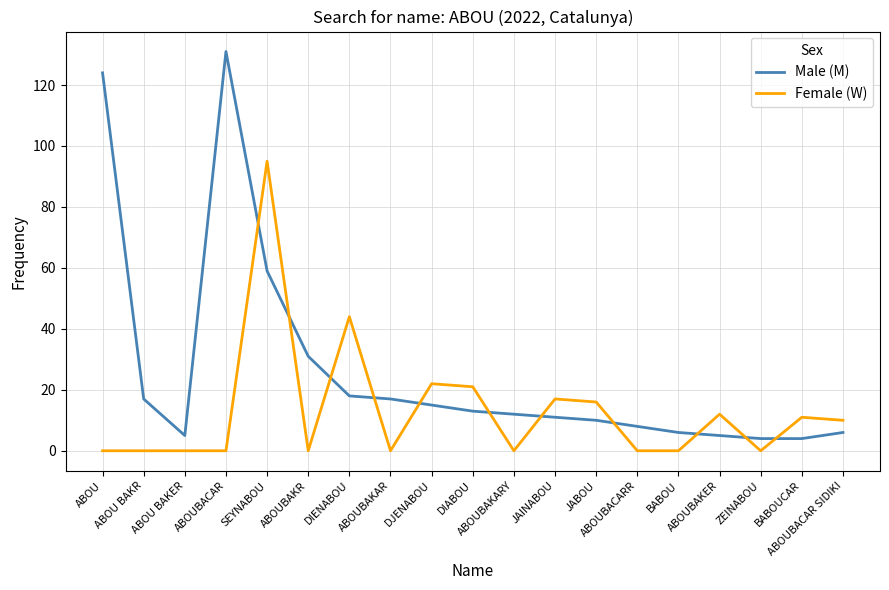

Rank the series at ABOU BAKR from highest to lowest value.

Male (M), Female (W)